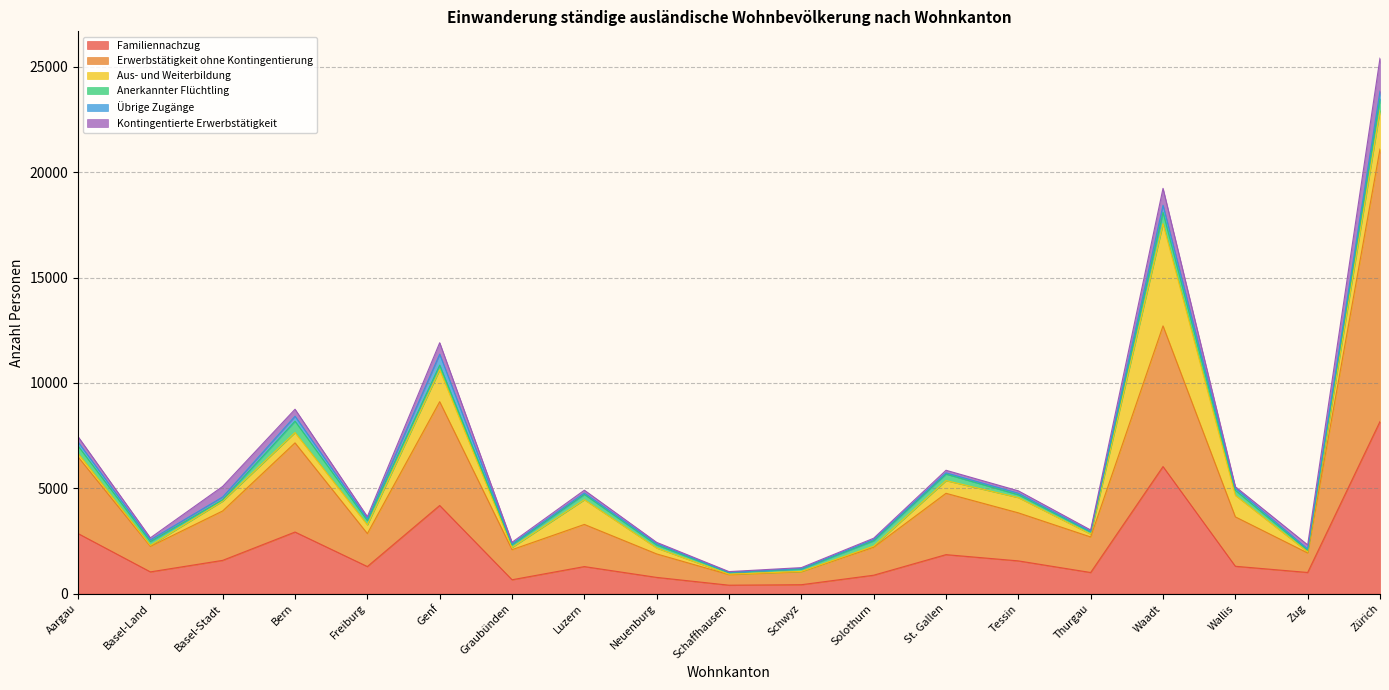

True or false: Aus- und Weiterbildung has more than 1 points higher than both neighbors.

True